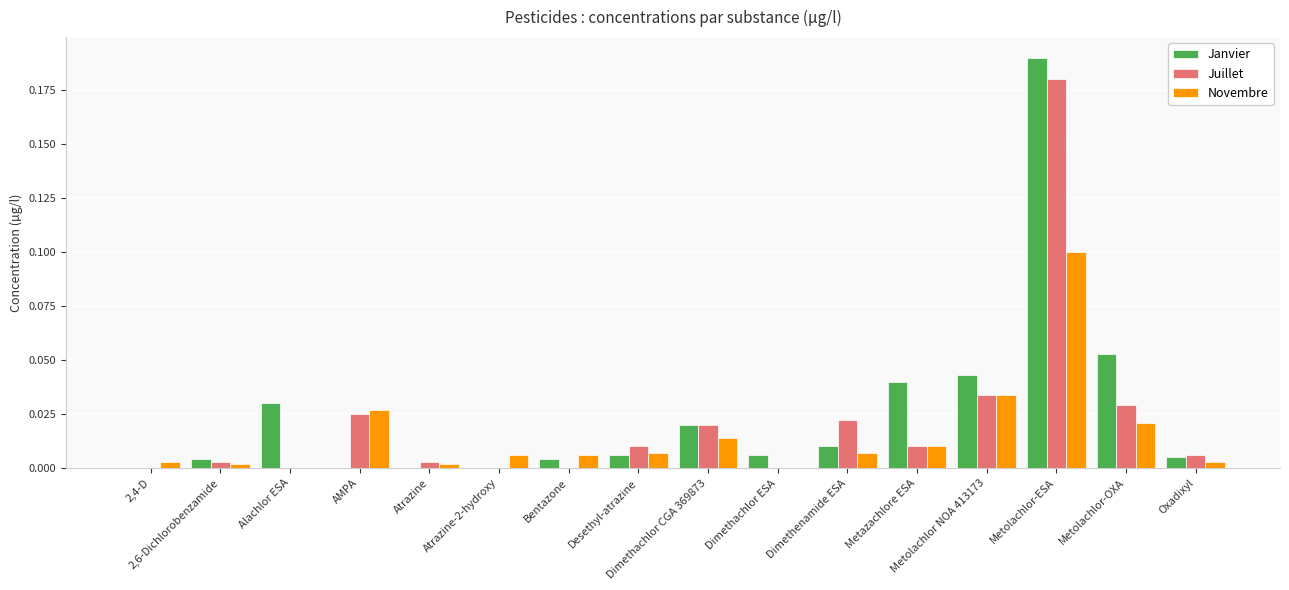

What is the sum of all Juillet values?

0.3